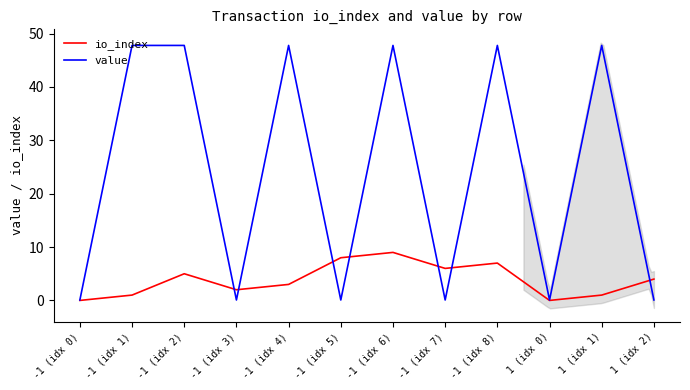

Rank the series by their average value, from highest to lowest.

value, io_index